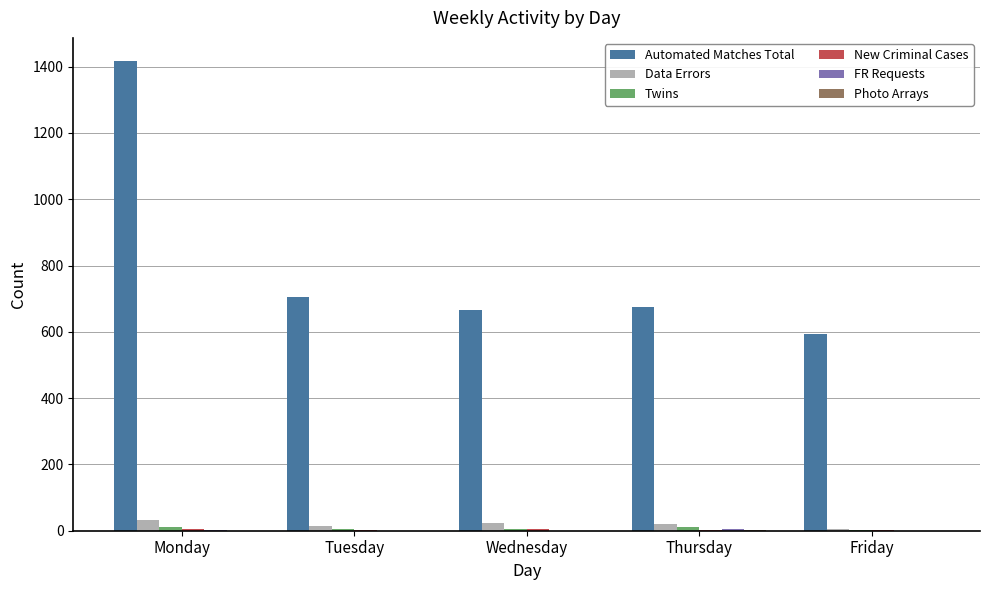

What is the highest value of the Data Errors series?

33